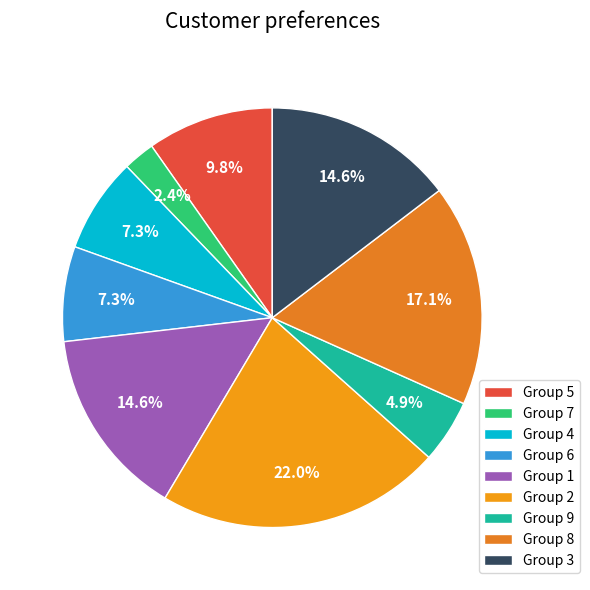

Which category has the biggest portion of the pie?

Group 2